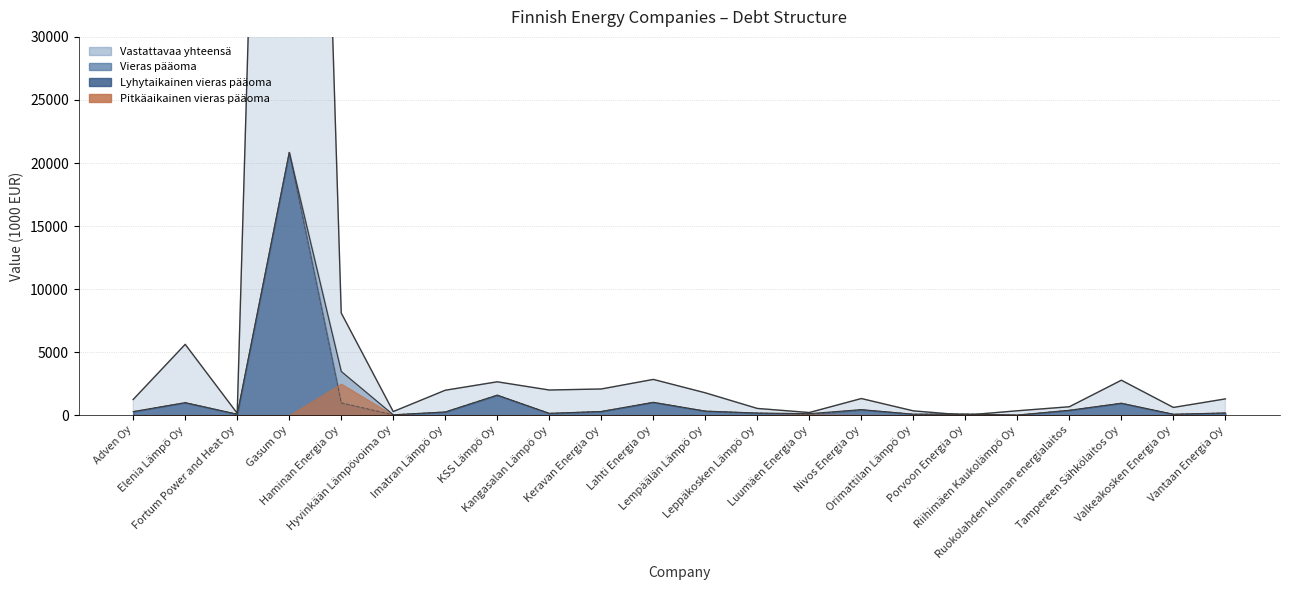

Is the value of Lyhytaikainen vieras pääoma at Valkeakosken Energia Oy greater than the value of Vastattavaa yhteensä at Gasum Oy?

No